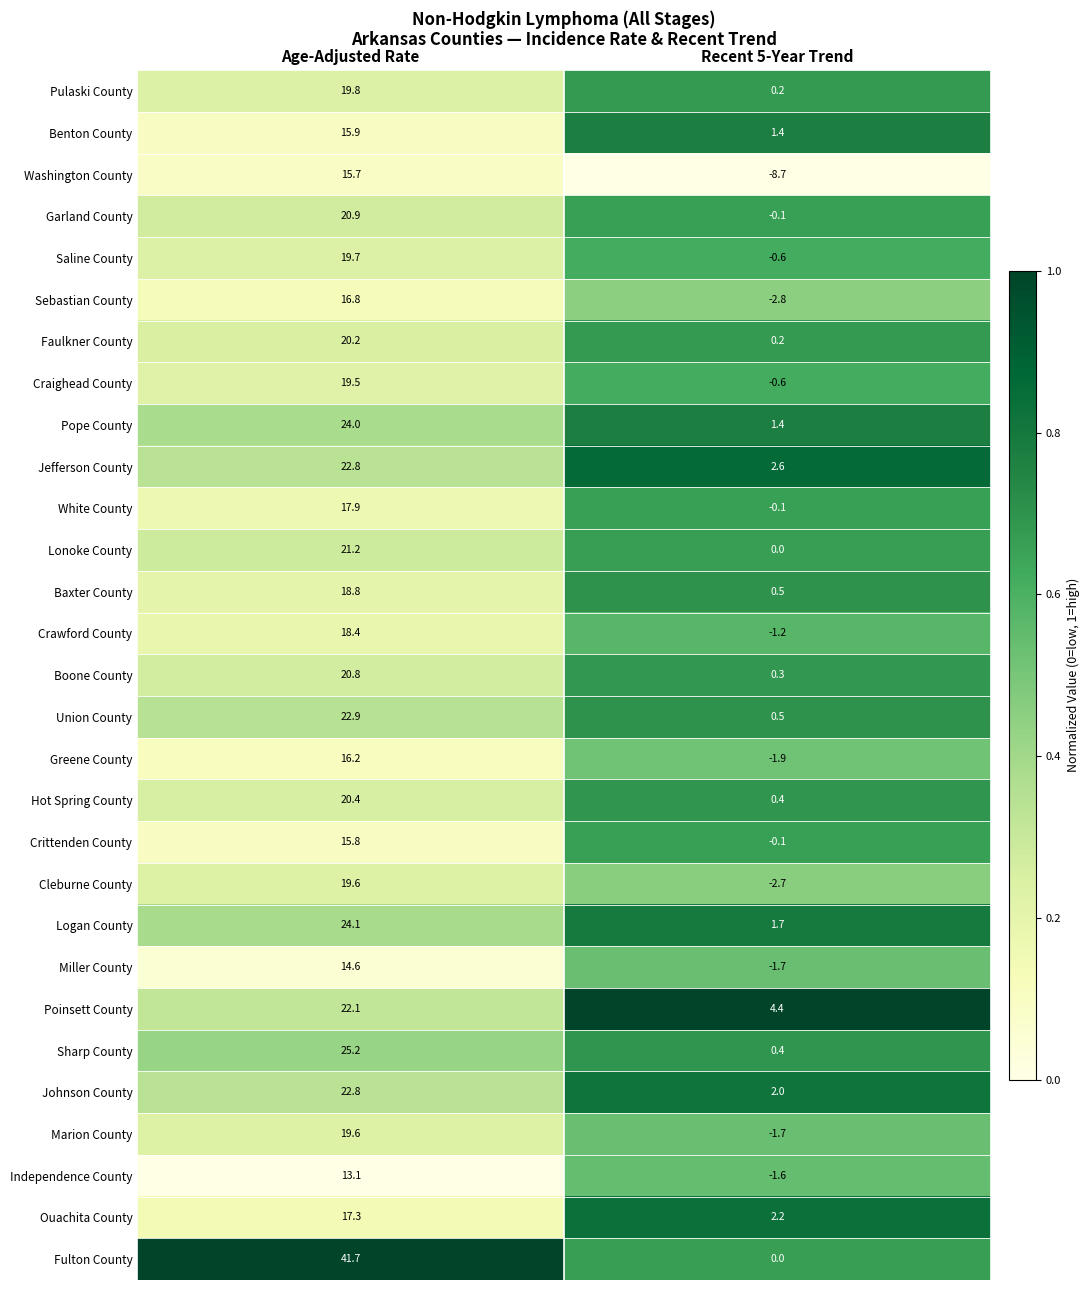

What value does the Johnson County series have at Recent 5-Year Trend?

2.0